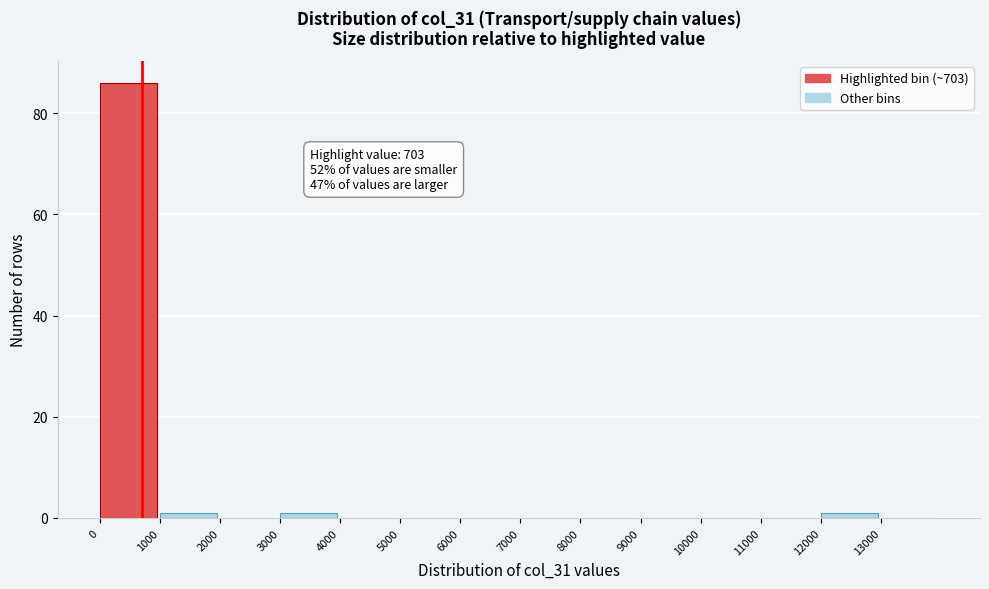

Over which range of the x-axis is the bar tallest?

0 to 1000